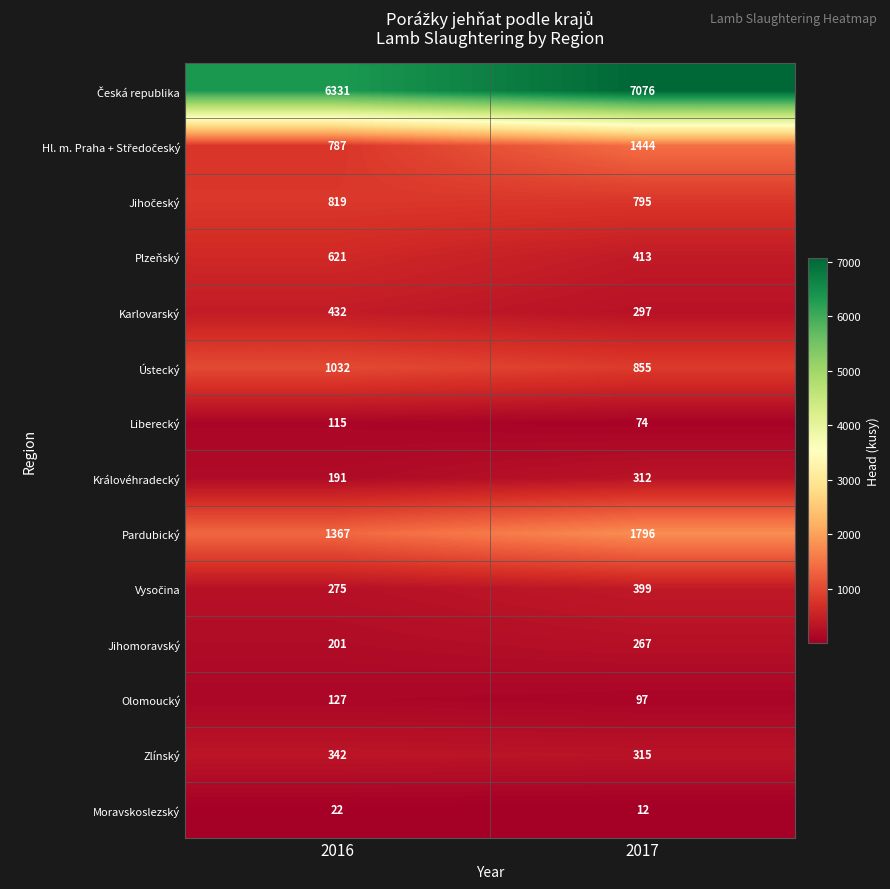

What value does the Jihomoravský series have at 2017?

267